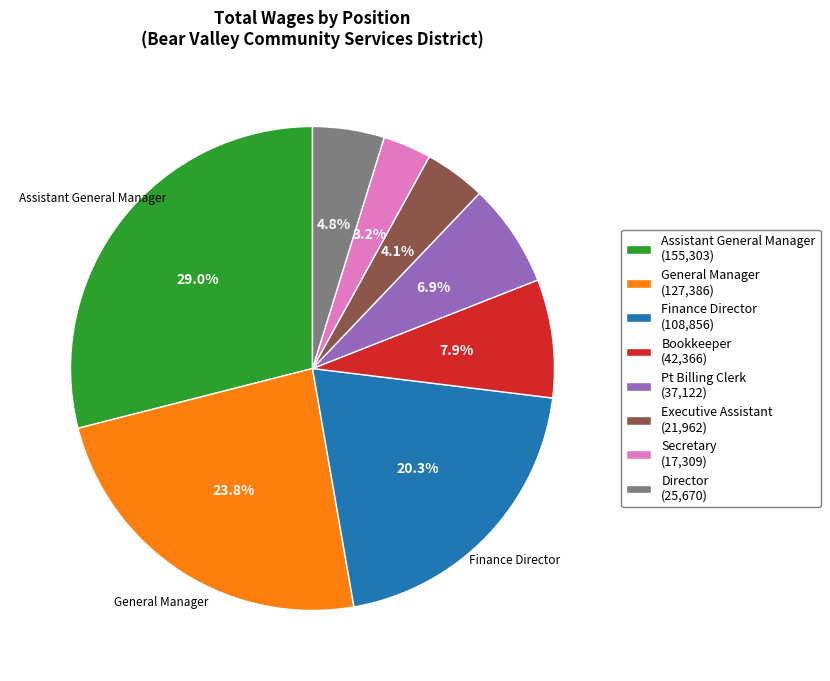

To the nearest percent, what percentage of the pie is Finance Director?

20%